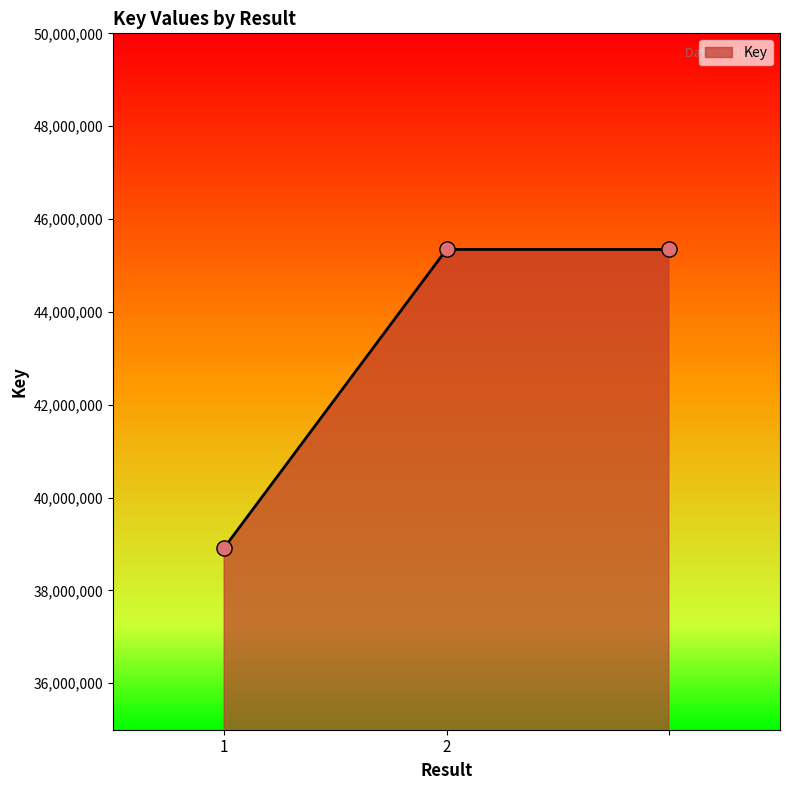

What is the maximum value shown in the chart?

45345330